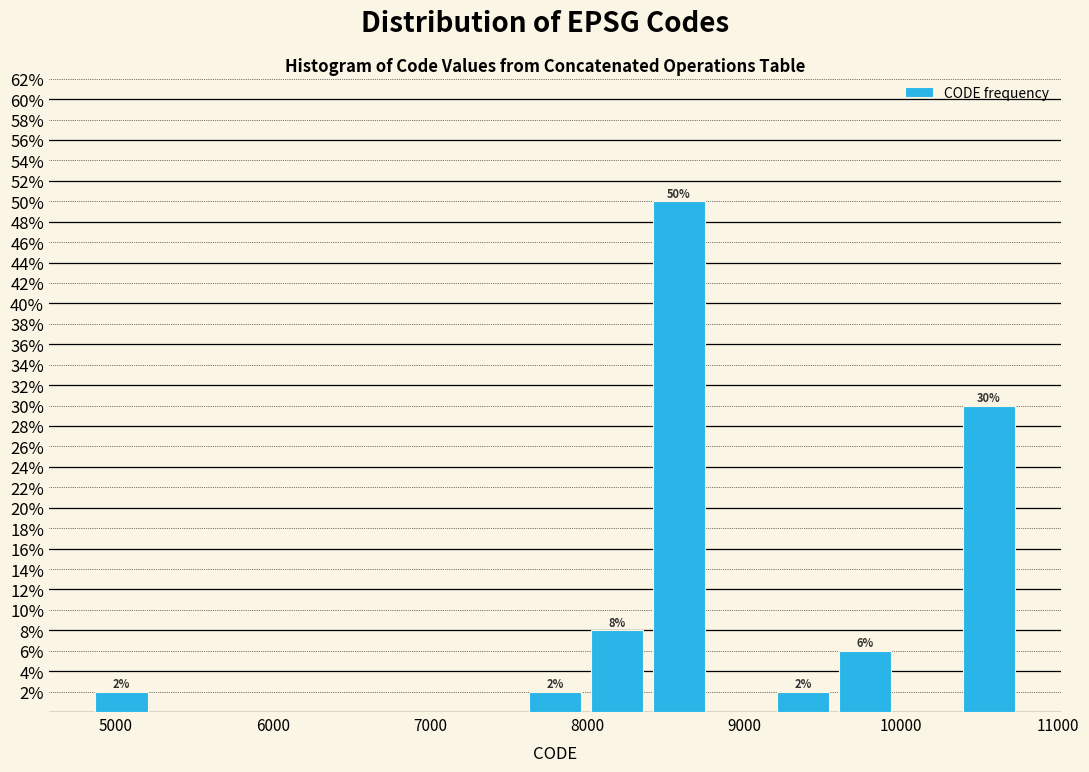

Read against the x-axis, roughly where is the centre of the tallest bar?

8600